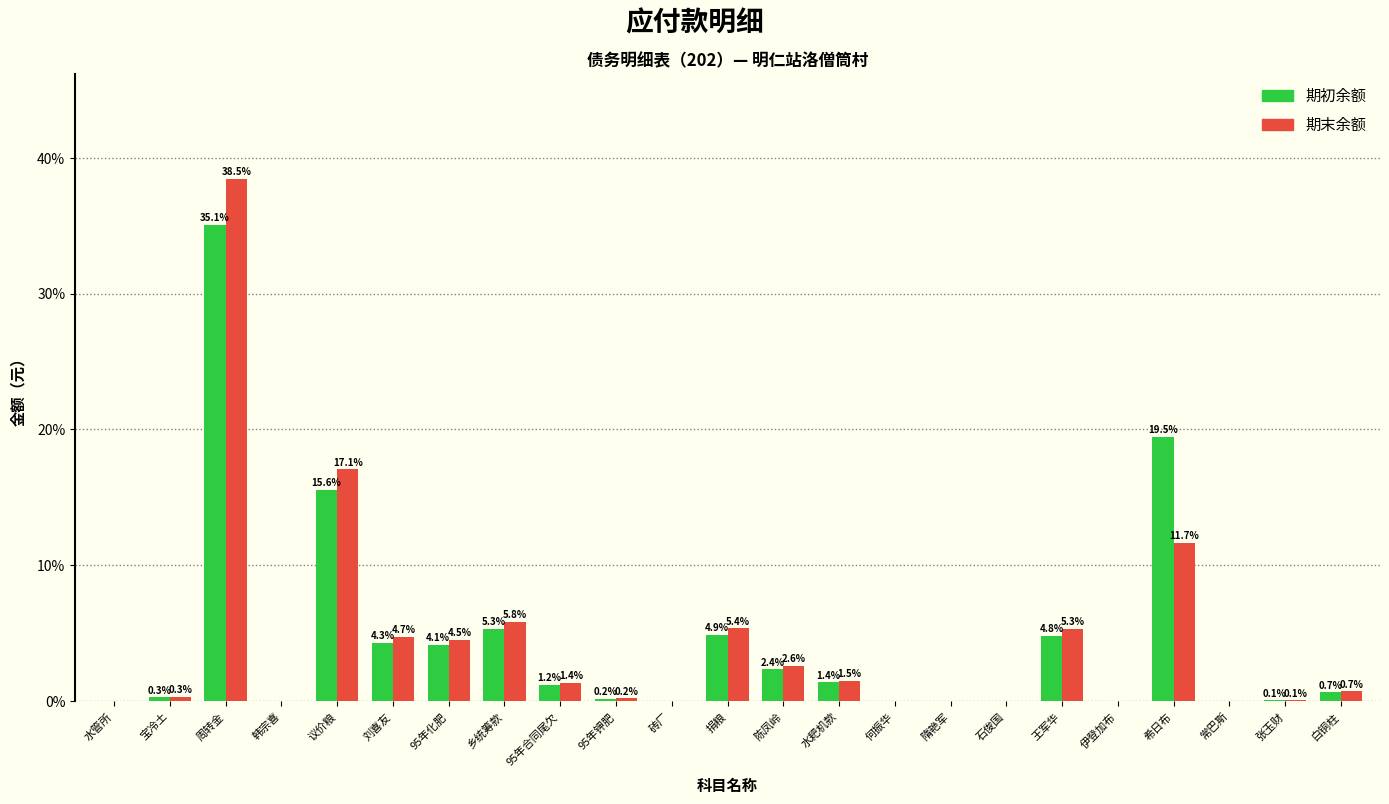

At which label does 期末余额 reach its peak?

周转金